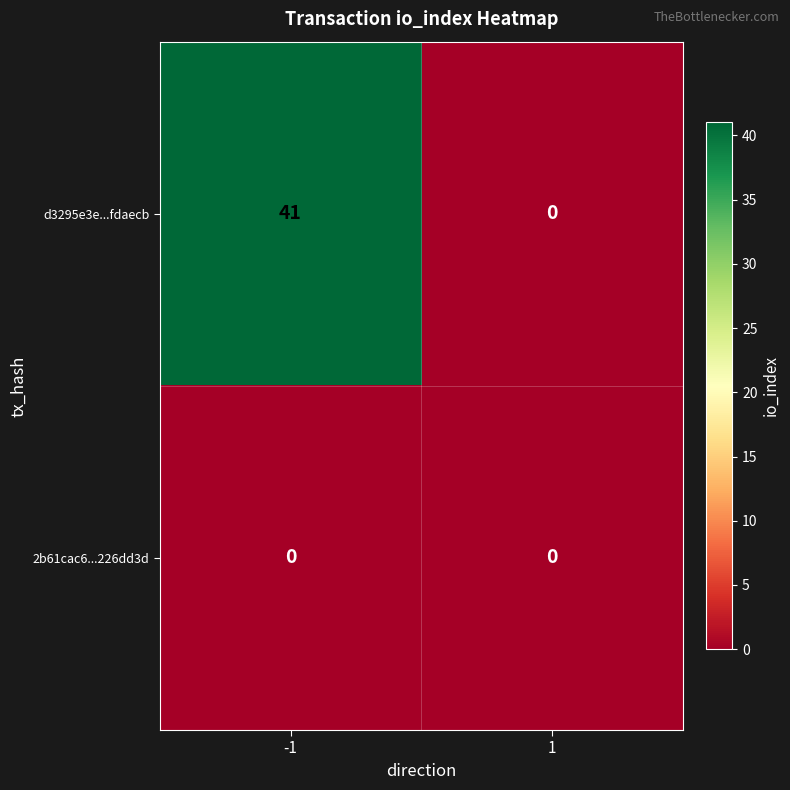

Reading right to left, transcribe all the data shown in this chart.

d3295e3e...fdaecb: 1=0	-1=41
2b61cac6...226dd3d: 1=0	-1=0